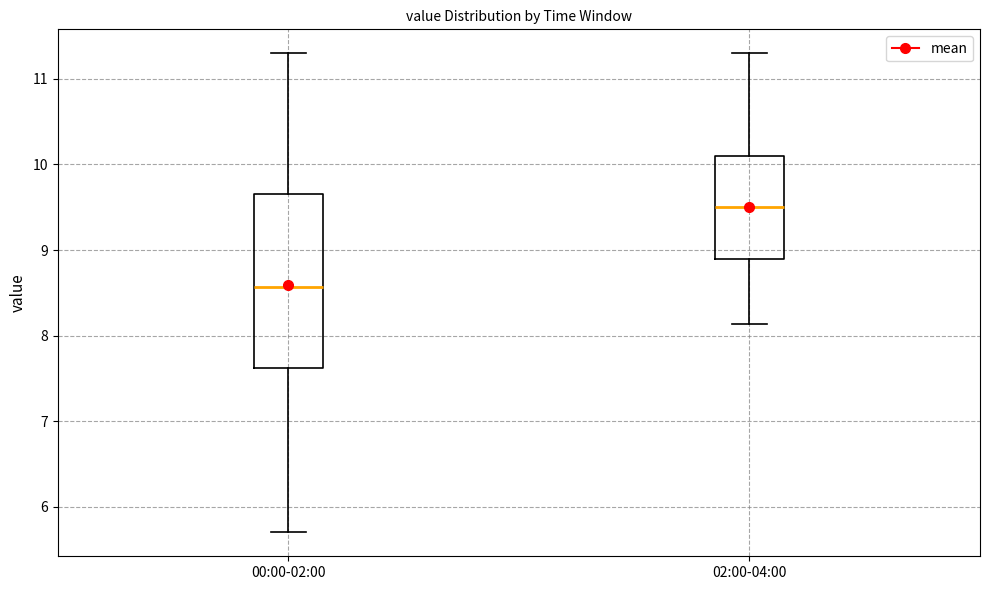

Which box has the highest median line?

02:00-04:00